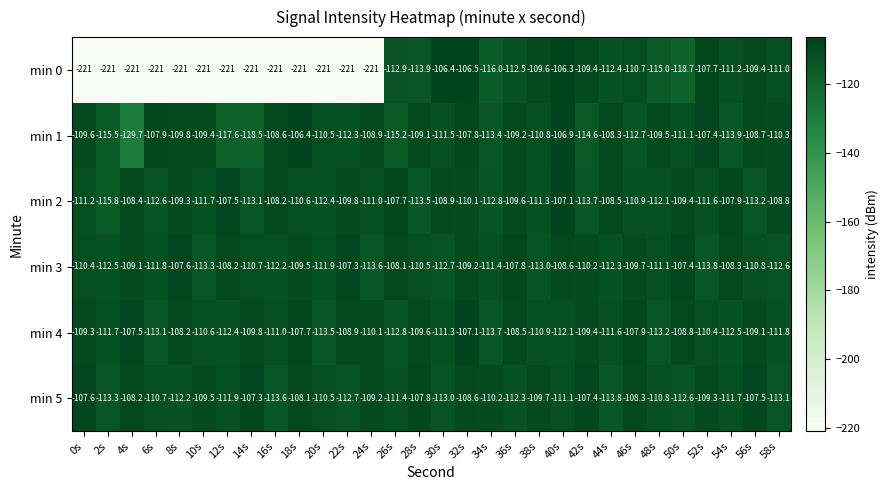

Rank the series at 38s from highest to lowest value.

min 0, min 5, min 1, min 4, min 2, min 3